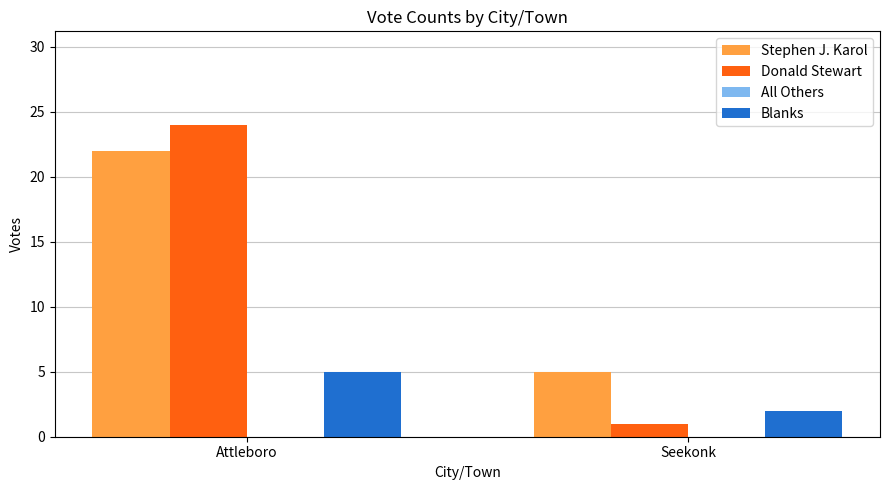

What is the maximum value shown in the chart?

24